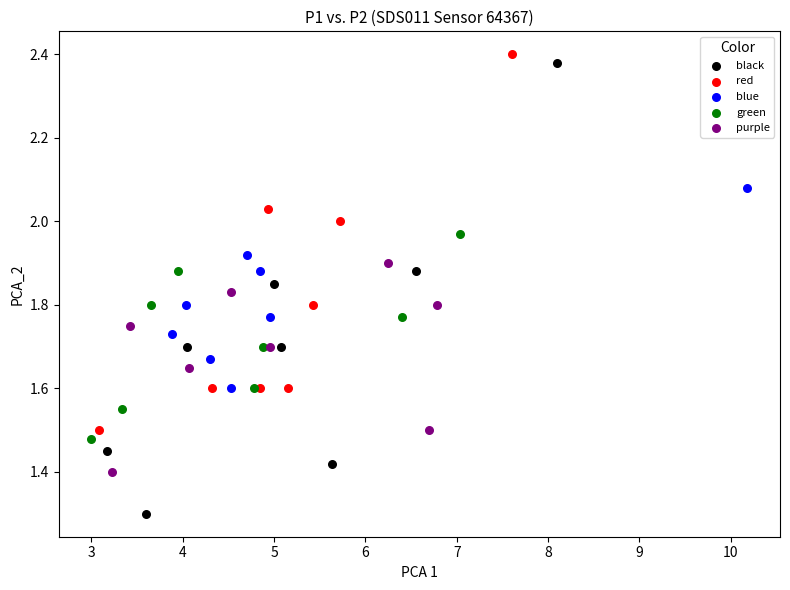

Which series reaches the minimum Y coordinate?

black